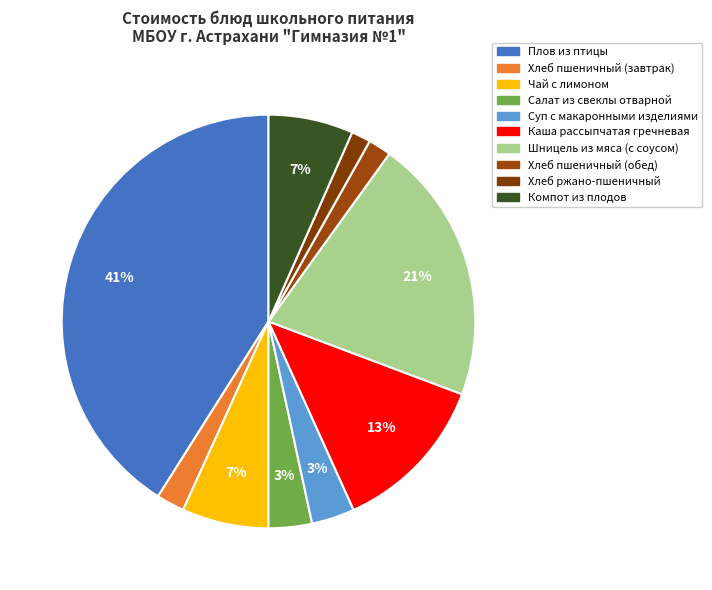

How much of the chart is everything except Чай с лимоном?

93.2%